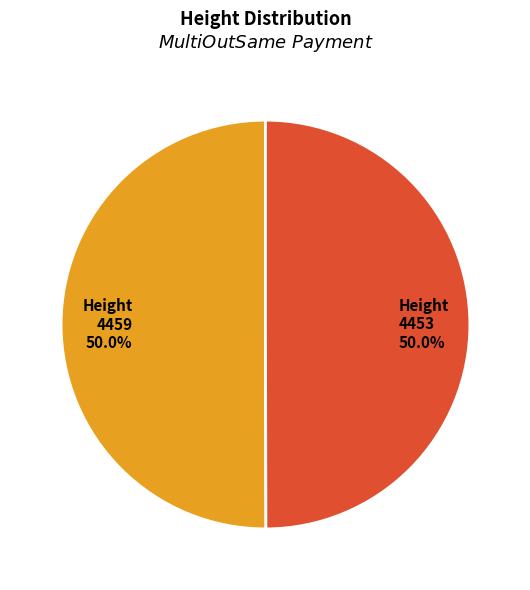

Is the sum of 4459 and 4453 greater than half?

Yes